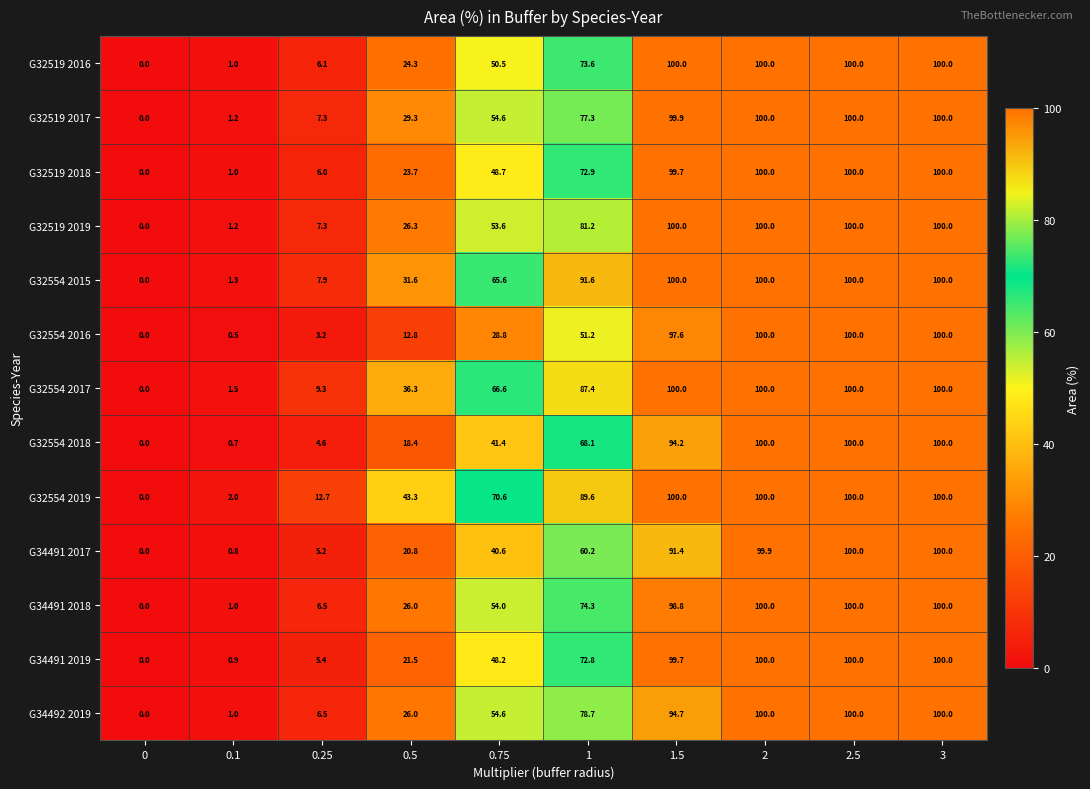

Which series changed the most between 0.5 and 1?

G32554 2015